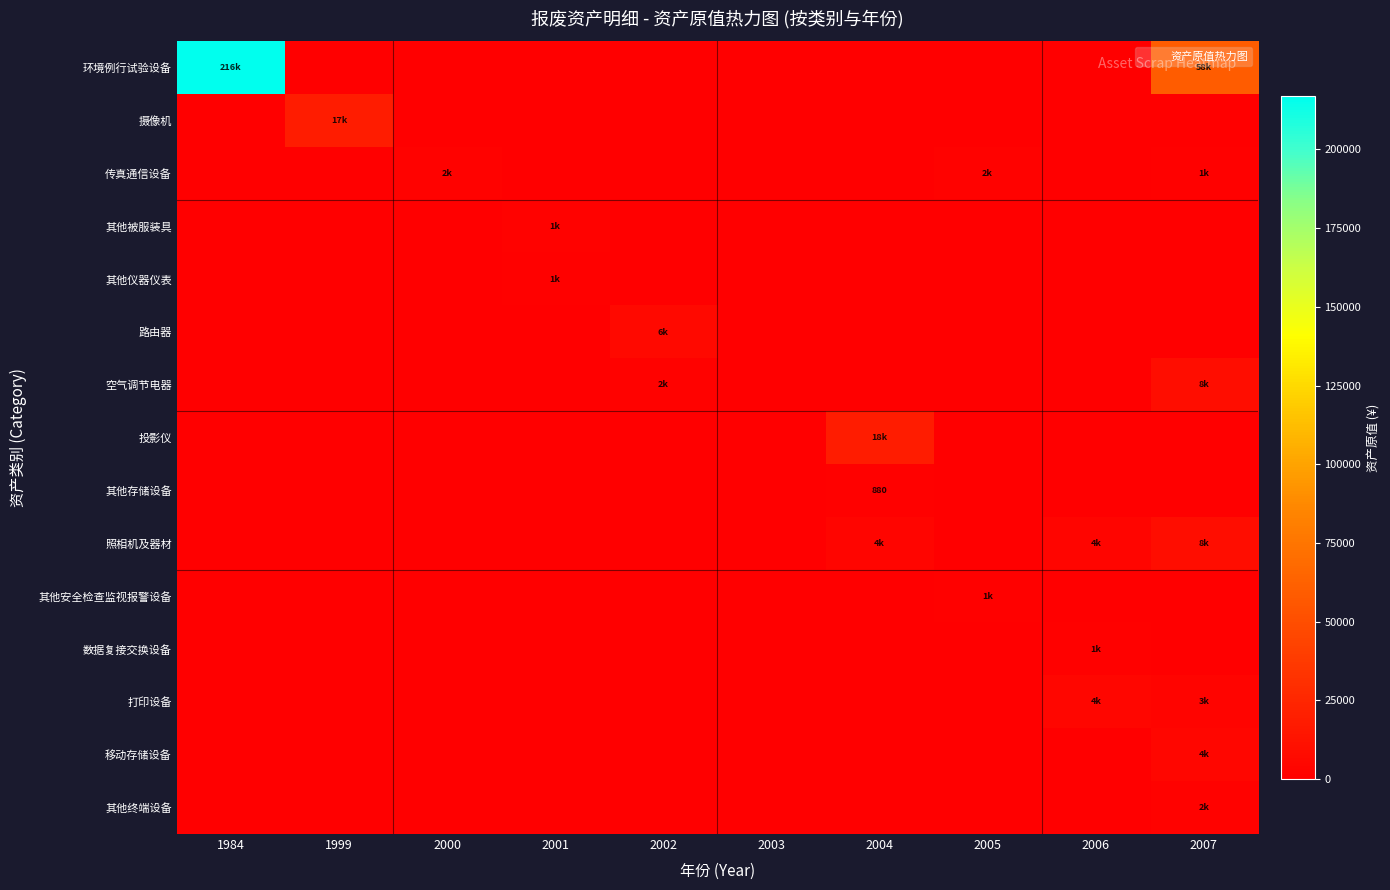

True or false: 摄像机 has a value of -10946 at 2002.

False